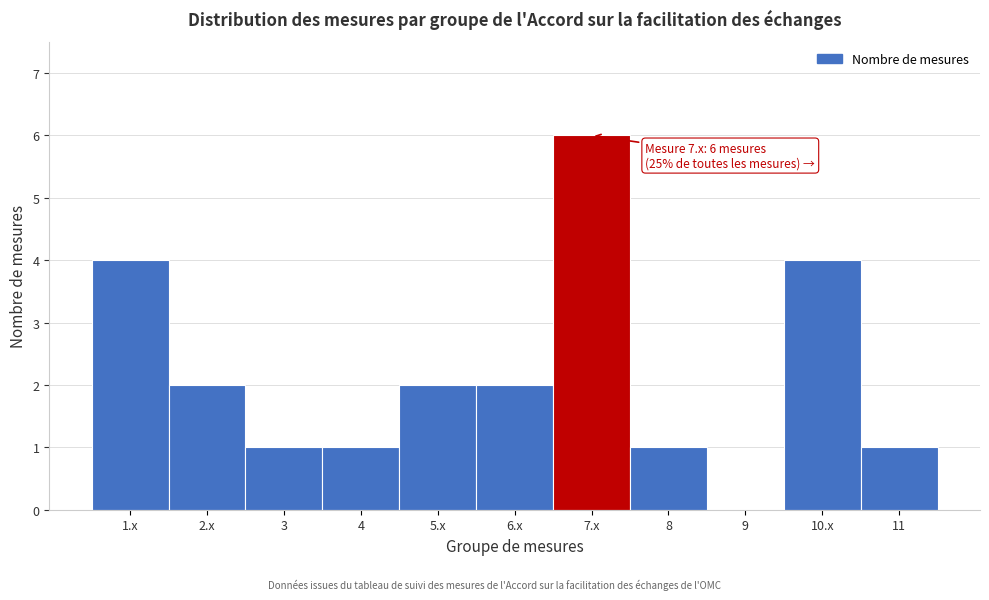

Reading left to right, transcribe all the data shown in this chart.

1.x=4	2.x=2	3=1	4=1	5.x=2	6.x=2	7.x=6	8=1	9=0	10.x=4	11=1